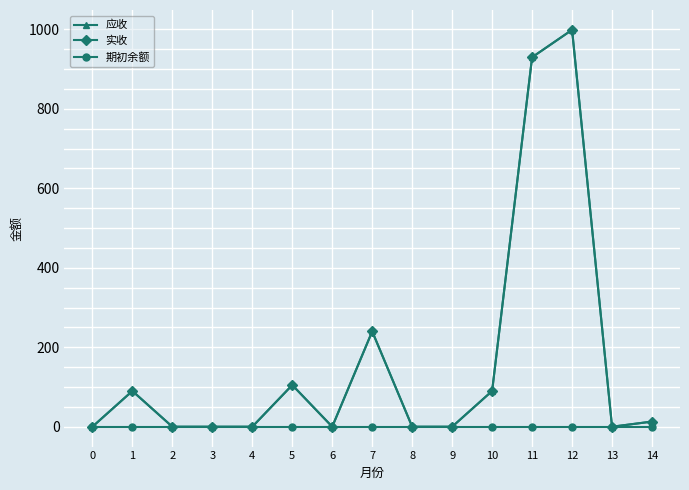

At which category is the sum across all series the highest?

12